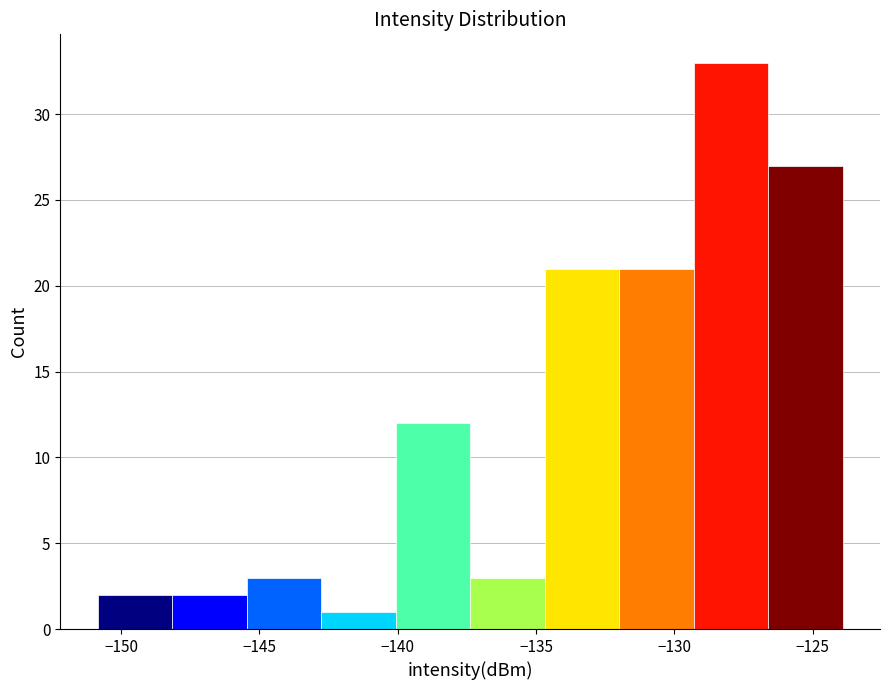

Over which range of the x-axis is the bar tallest?

-129.5 to -126.5